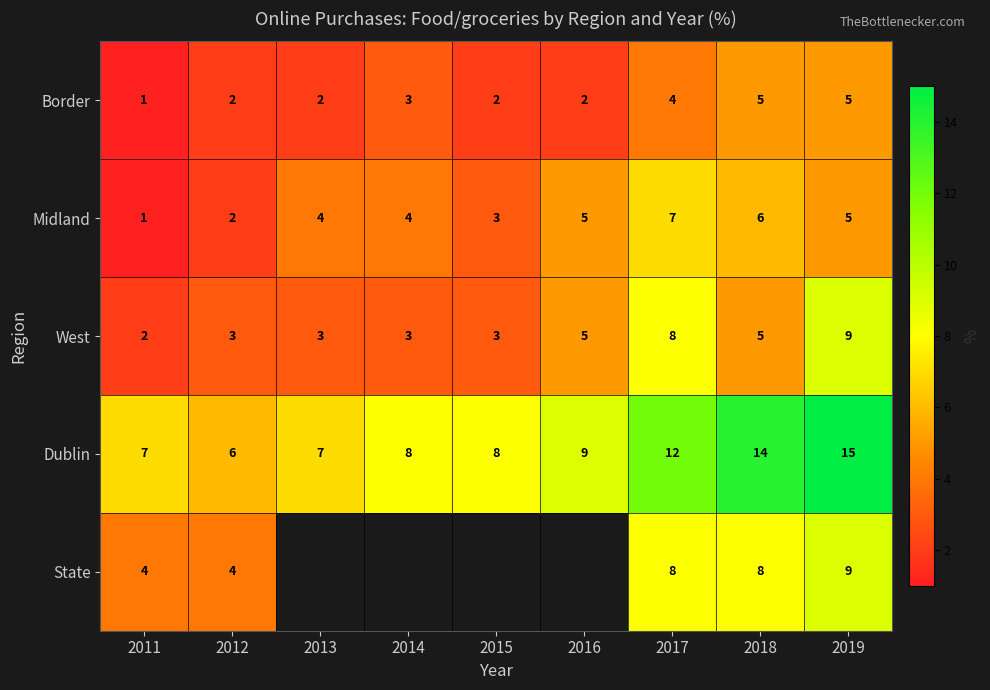

What is the difference between the highest and lowest values at 2014?

5.0